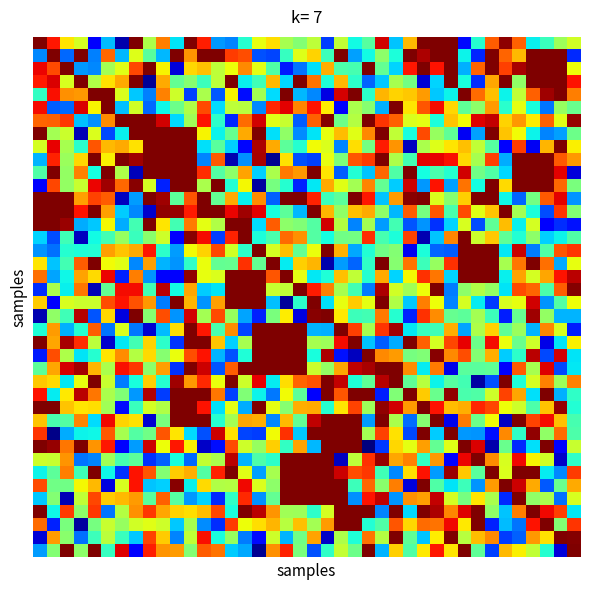

What is the greatest value displayed?

1.0